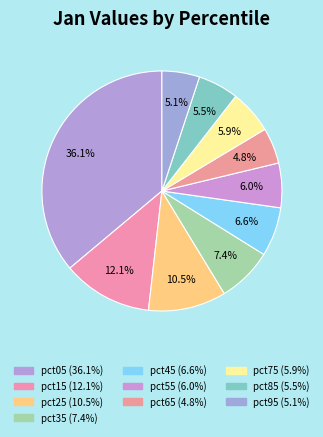

What percentage is the pct65 slice, to the nearest percent?

5%